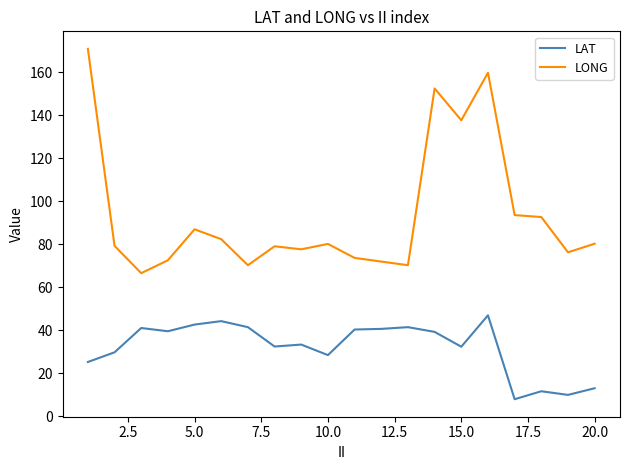

What is the greatest value displayed?

170.9